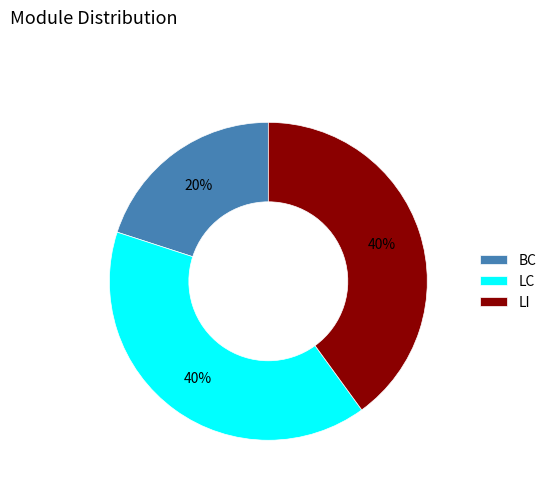

Which category has the smallest portion of the pie?

BC